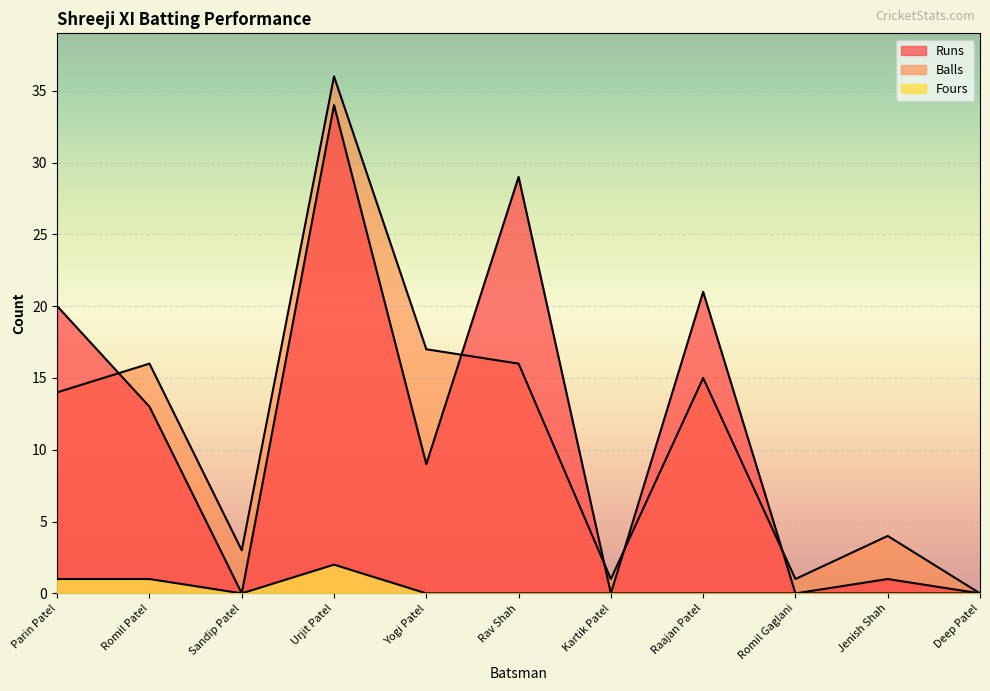

How many interior local valleys does the Fours series have?

1